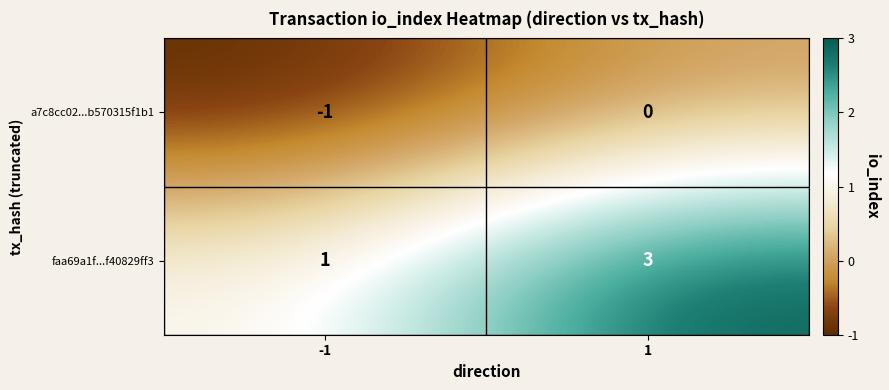

What is the sum of all faa69a1f...f40829ff3 values?

4